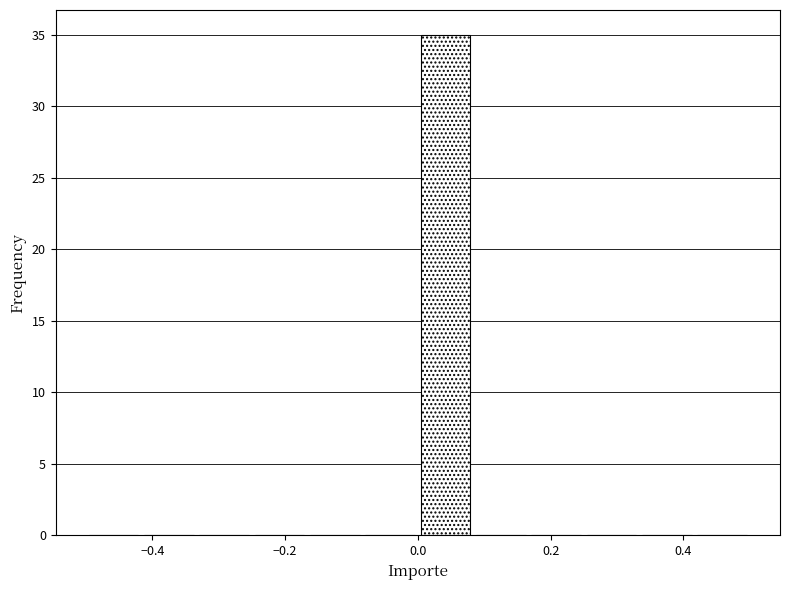

Reading left to right, list every bar in this chart as the range it spans on the x-axis followed by its height. Neither the bar edges nor the heights are printed on the chart, so give them approximately, as read against the axes.

-0.50 to -0.42: 0
-0.42 to -0.34: 0
-0.34 to -0.24: 0
-0.24 to -0.16: 0
-0.16 to -0.08: 0
-0.08 to 0.00: 0
0.00 to 0.08: 35
0.08 to 0.16: 0
0.16 to 0.26: 0
0.26 to 0.34: 0
0.34 to 0.42: 0
0.42 to 0.50: 0